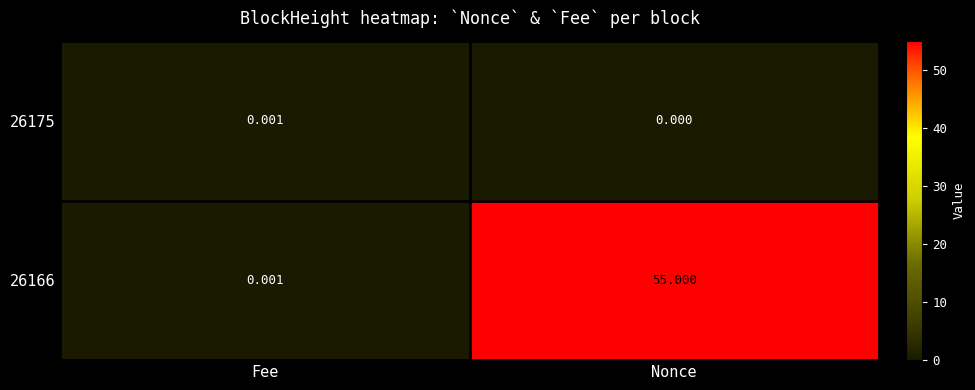

Is the value of 26175 at Nonce greater than the value of 26166 at Fee?

No